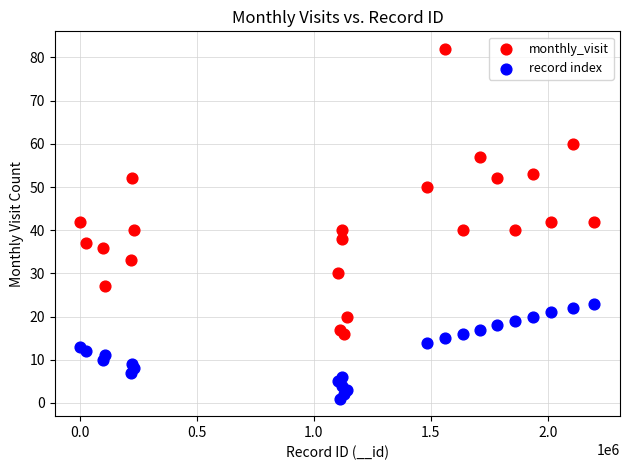

In the monthly_visit series, what Y value is closest to 49?

50